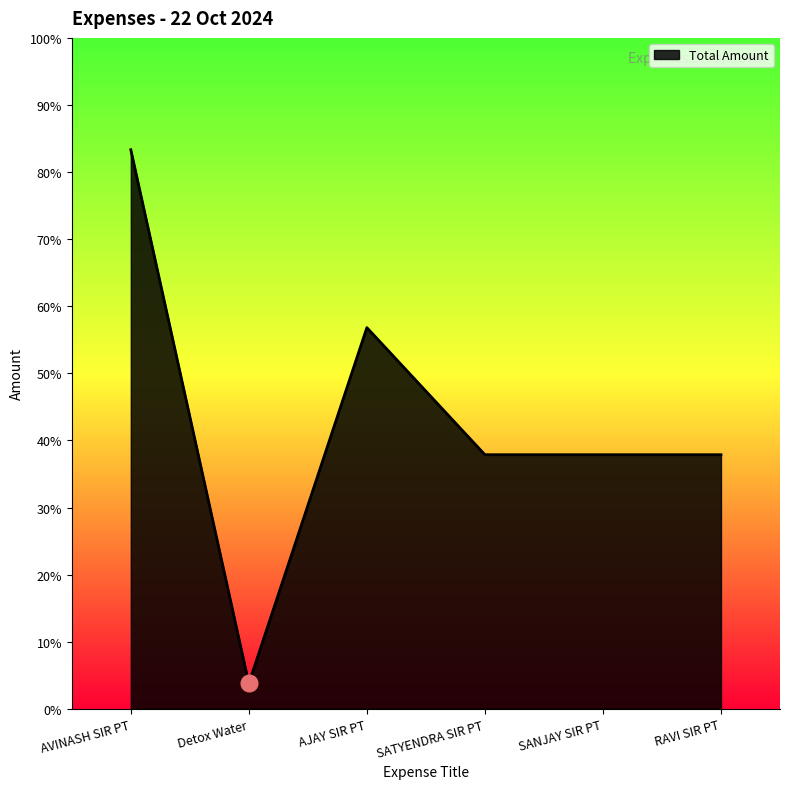

How many data points does each series have?

6